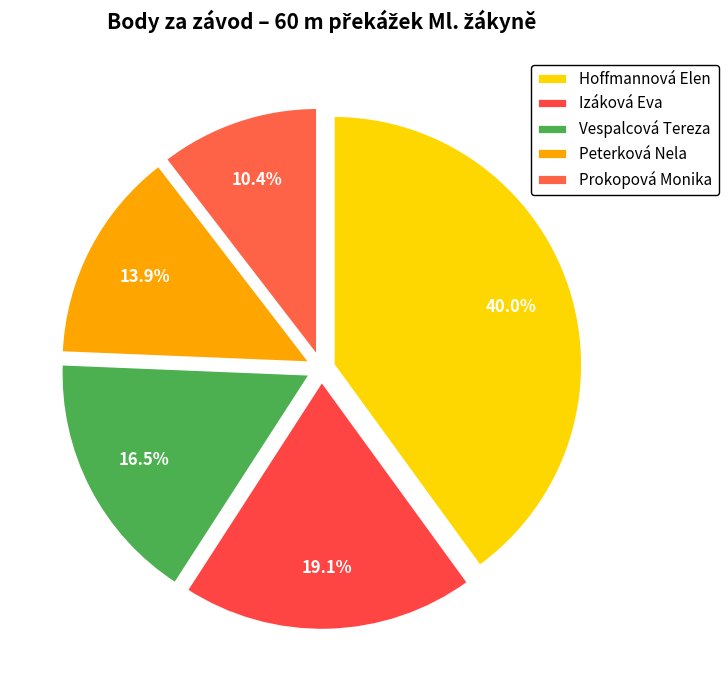

To the nearest percent, what portion does Hoffmannová Elen represent?

40%